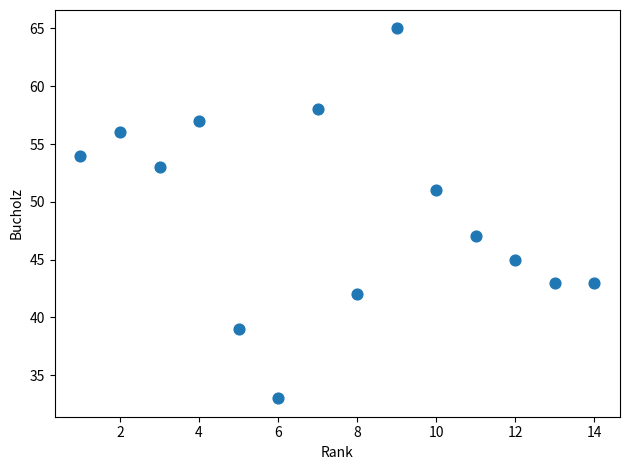

What is the range of Y values (max minus min)?

32